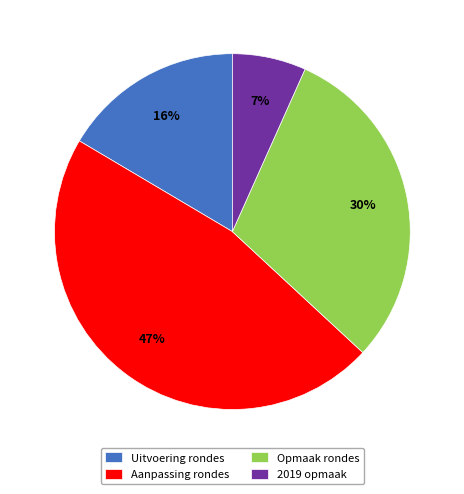

Is Uitvoering rondes the majority of the pie?

No